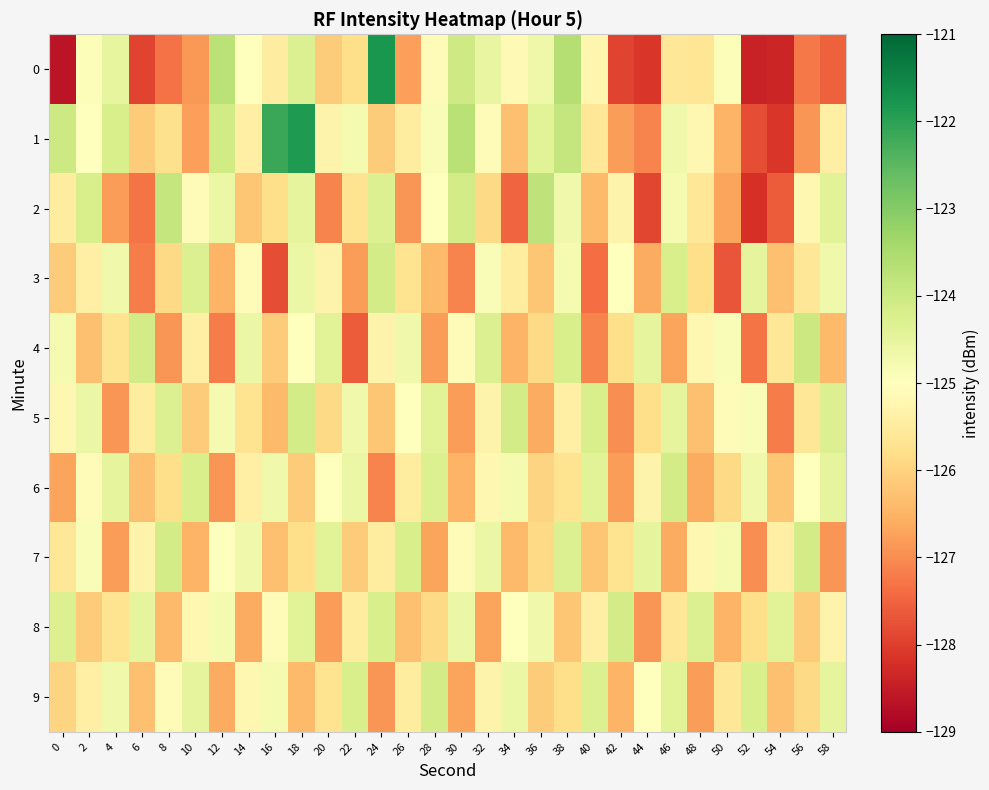

At which category is the sum across all series the highest?

18